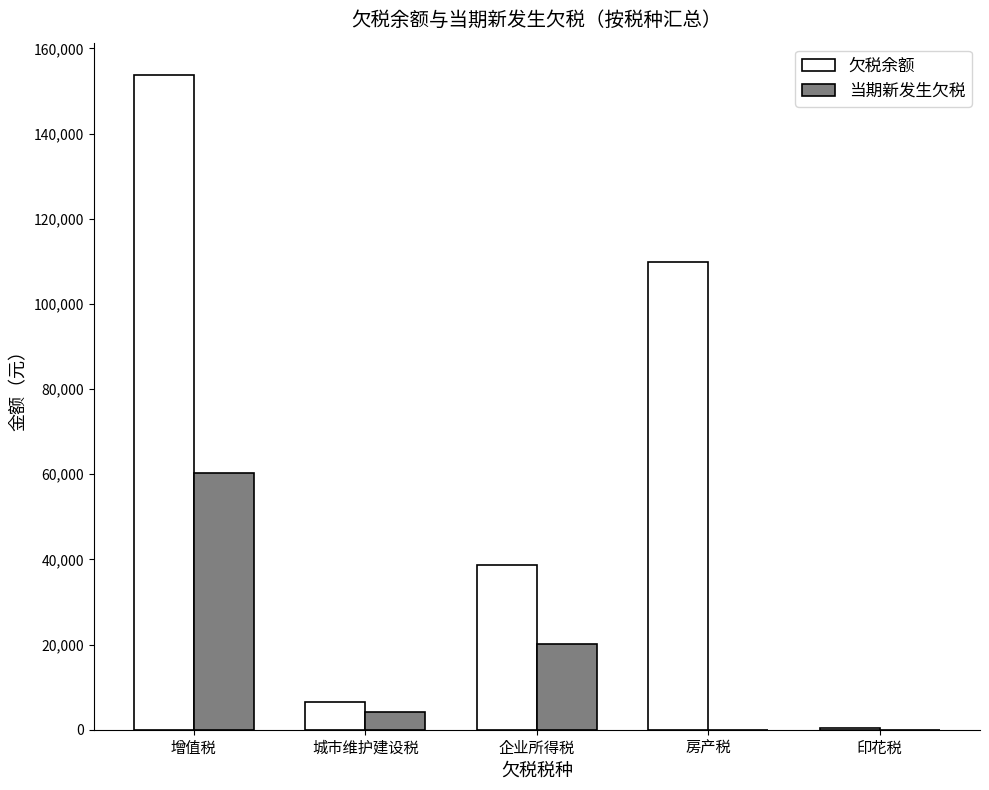

Between 增值税 and 印花税, which series saw the biggest shift?

欠税余额